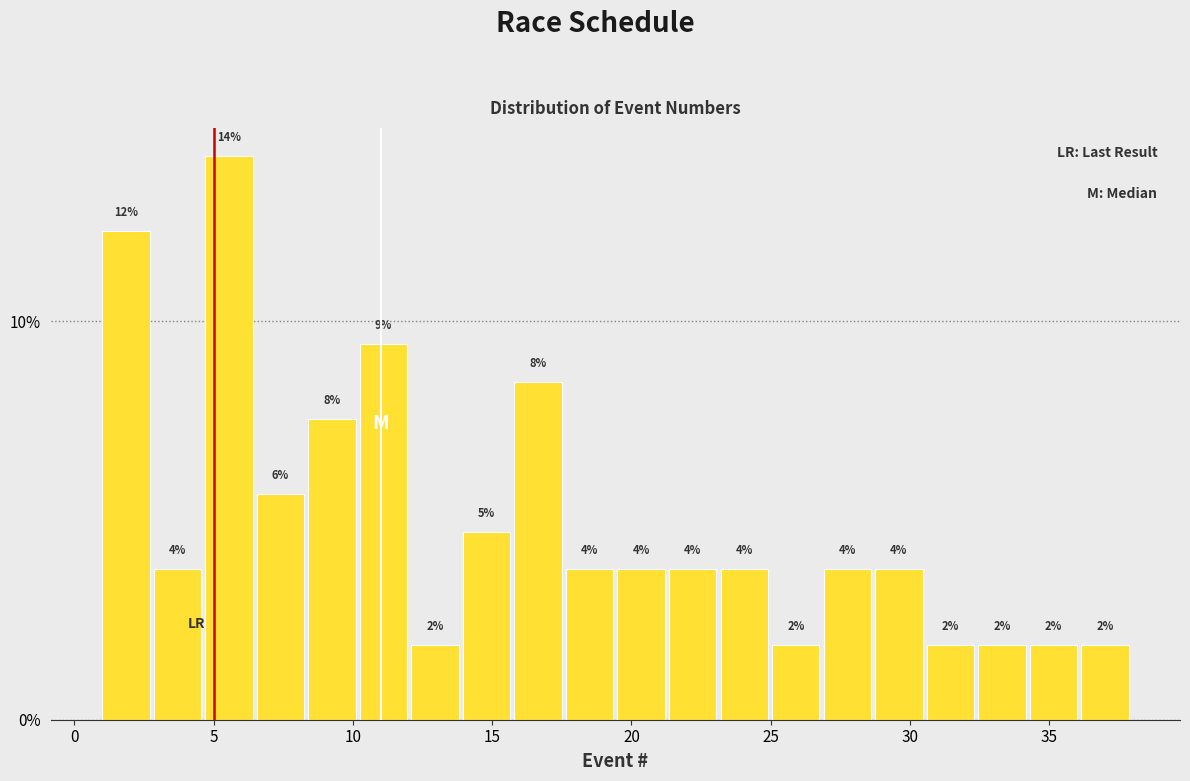

Read against the x-axis, roughly where is the centre of the tallest bar?

5.5